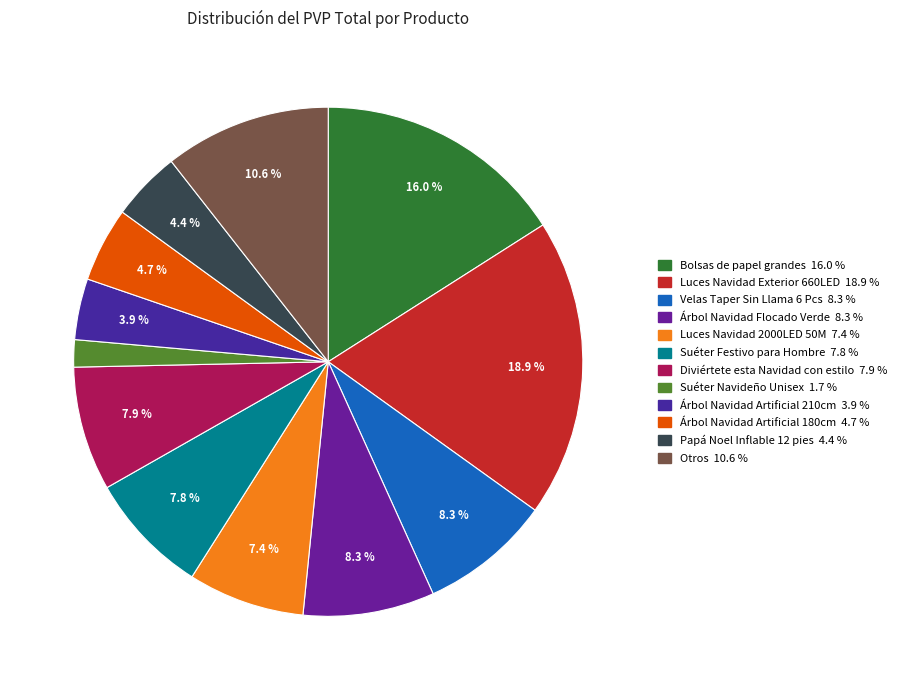

To the nearest percent, what is the difference between the Bolsas de papel grandes and Luces Navidad 2000LED 50M slice percentages?

9%